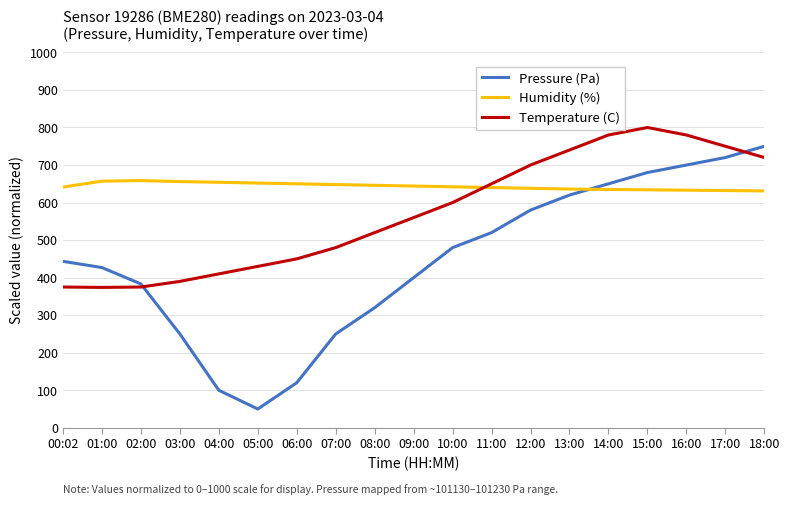

Is this an area chart (filled region under the line)?

No